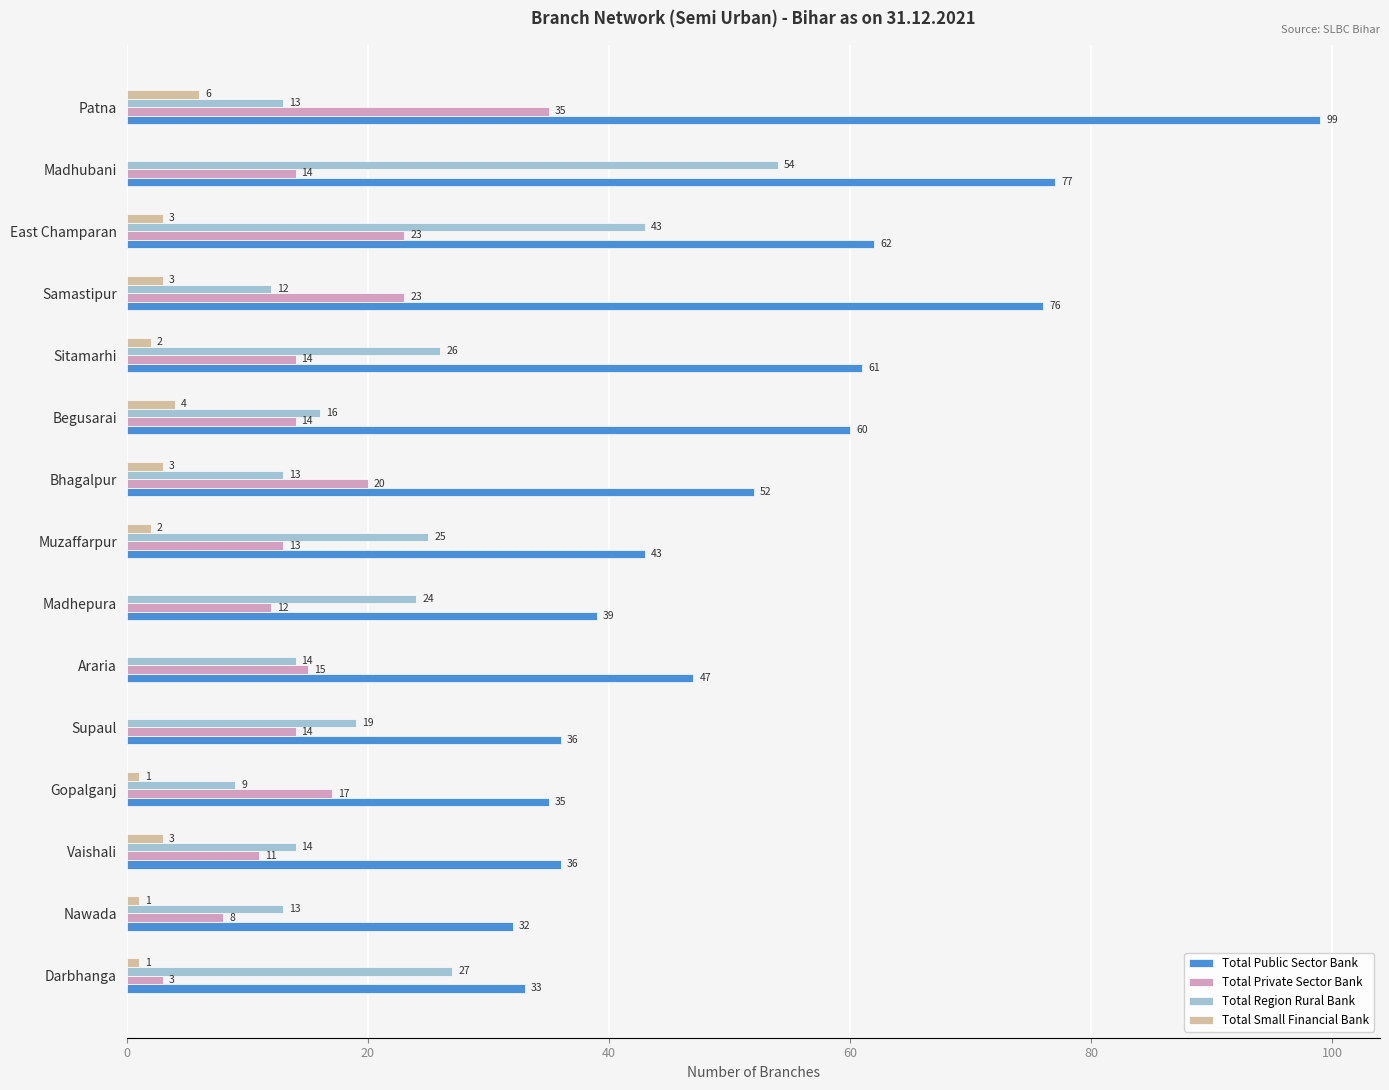

What is the sum of all Total Small Financial Bank values?

29